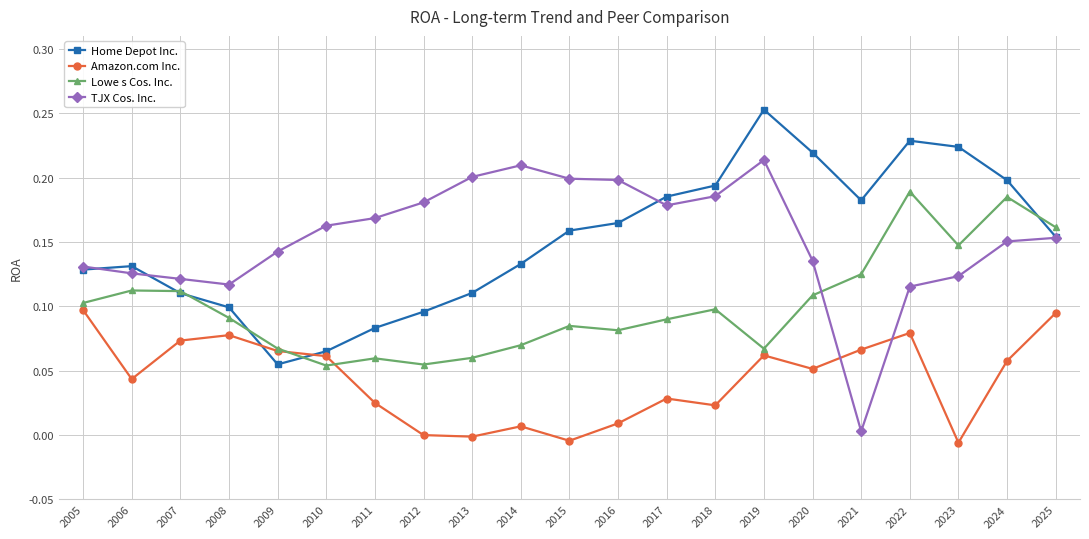

List the series in order of their peak value, highest first.

Home Depot Inc., TJX Cos. Inc., Lowe s Cos. Inc., Amazon.com Inc.